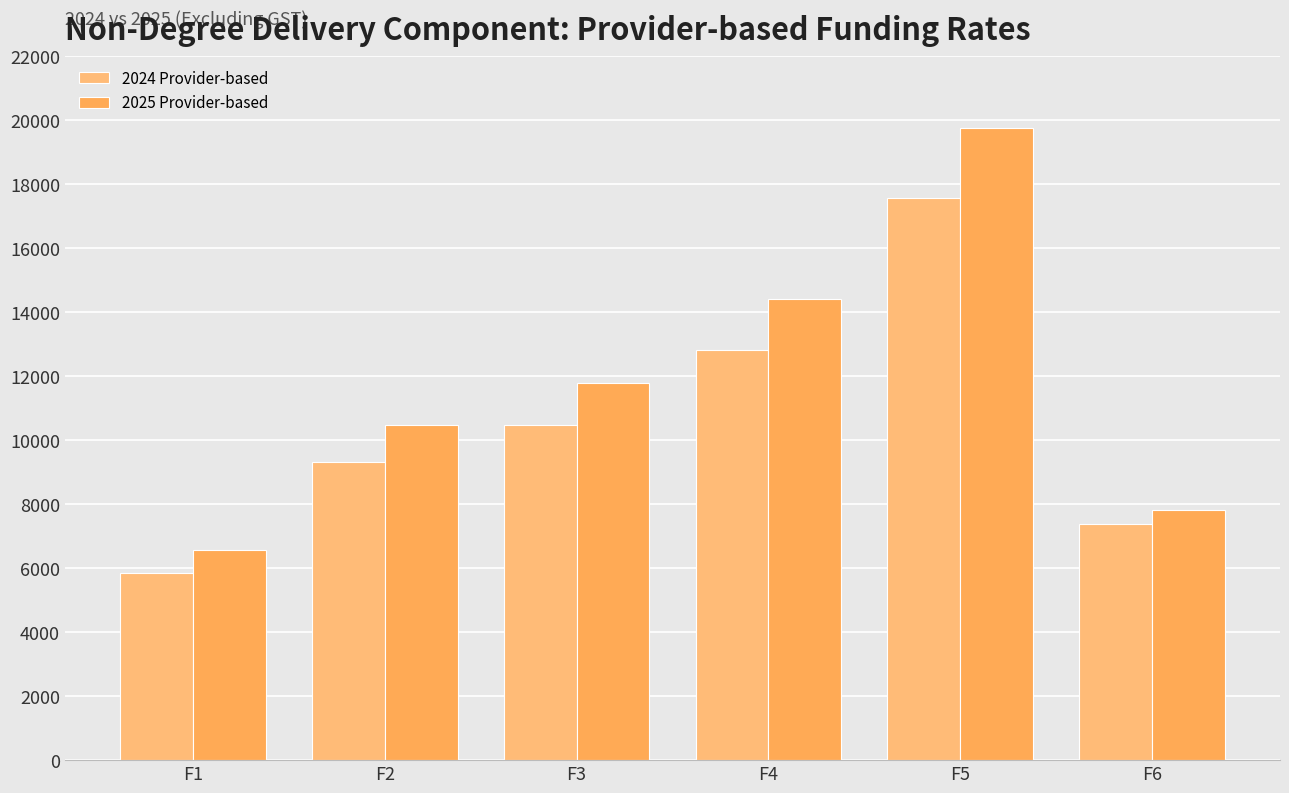

Reading left to right, transcribe all the data shown in this chart.

2024 Provider-based: F1=5853	F2=9306	F3=10477	F4=12818	F5=17559	F6=7376
2025 Provider-based: F1=6584	F2=10469	F3=11786	F4=14419	F5=19753	F6=7827